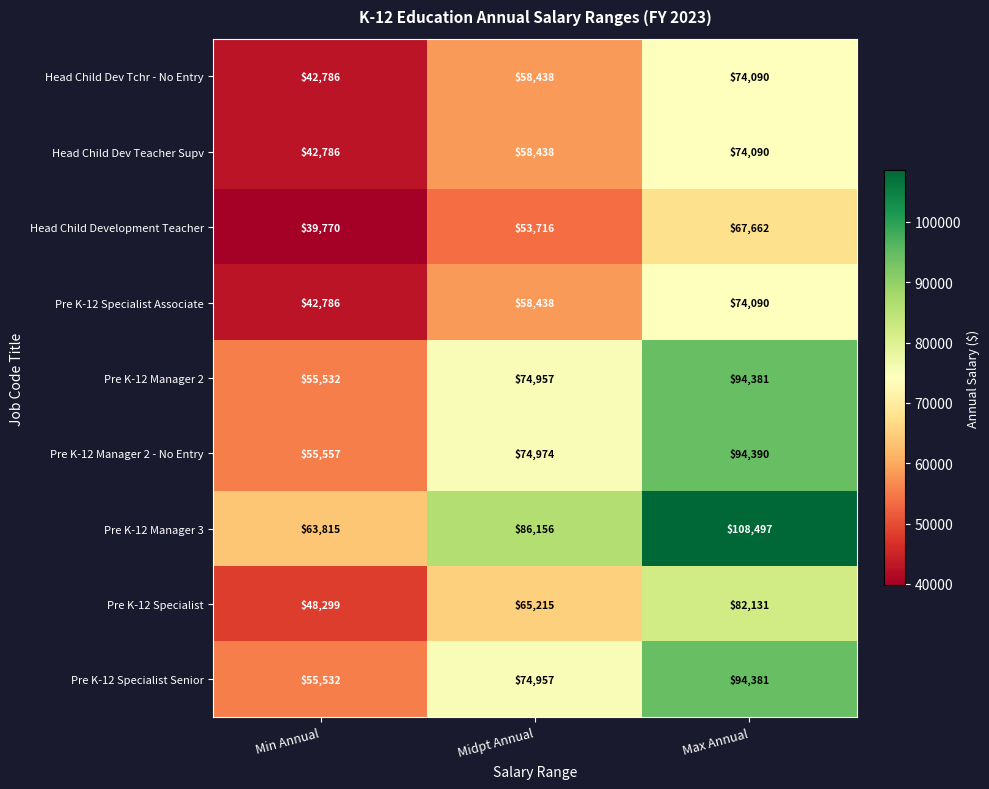

Count the number of categories in the chart.

3